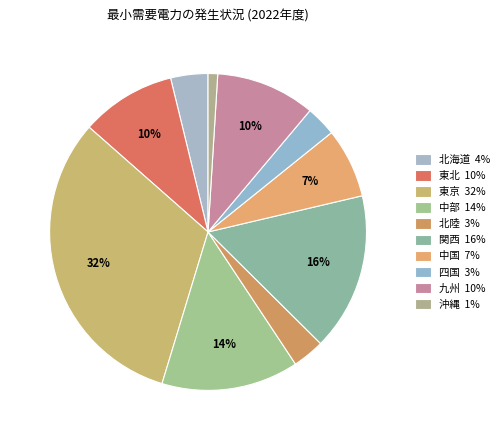

What percentage is the 沖縄 slice, to the nearest percent?

1%